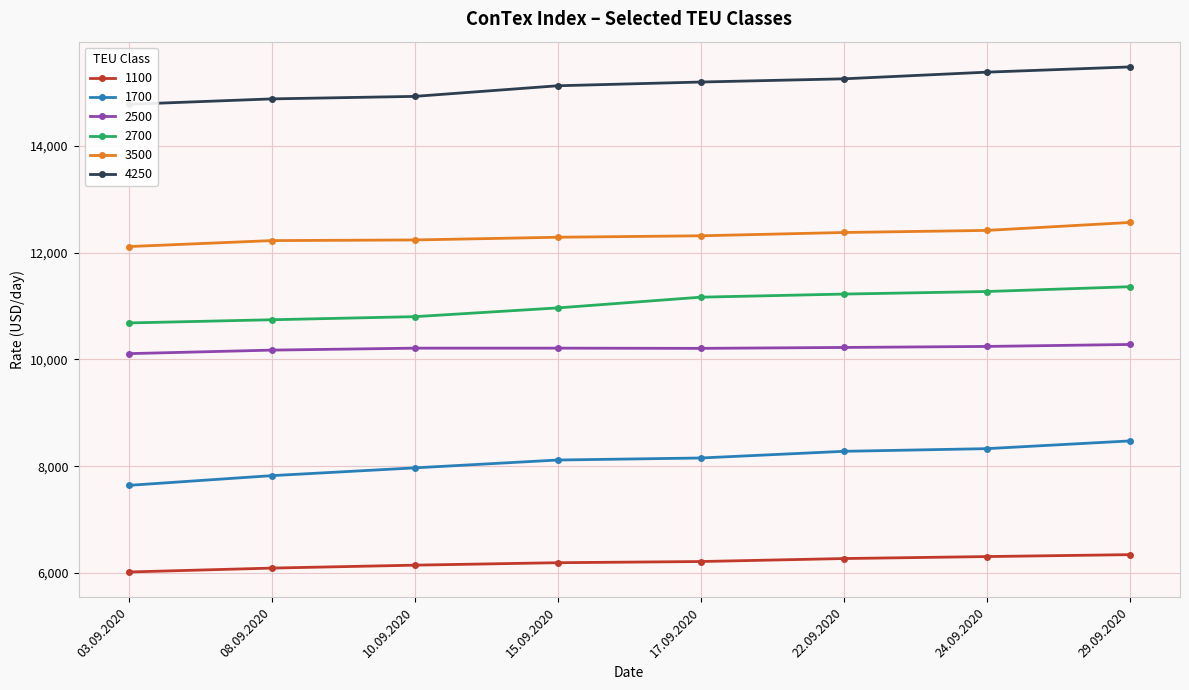

True or false: 2500 has more than 2 interior local peaks.

False